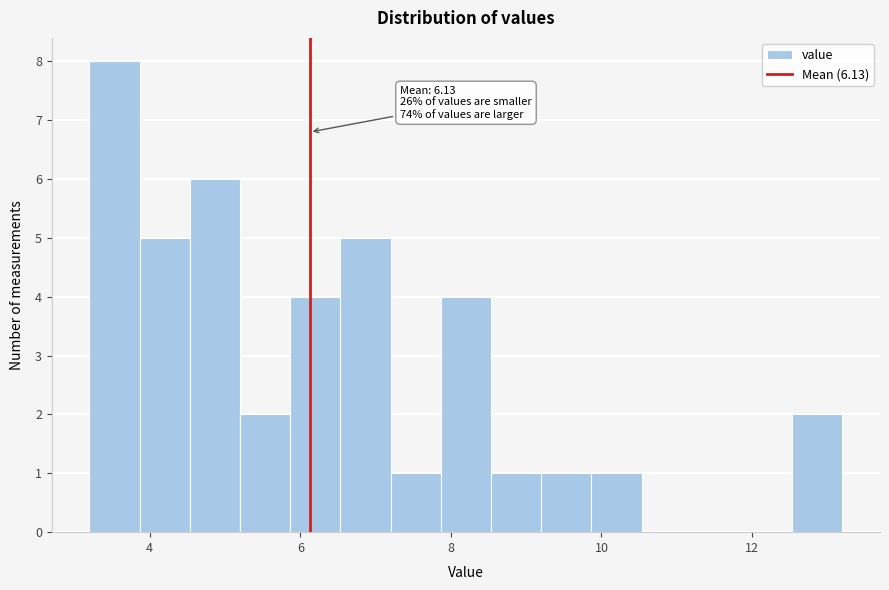

Around what value on the x-axis is the tallest bar? Give the approximate position of its centre, as read against the axis.

3.6